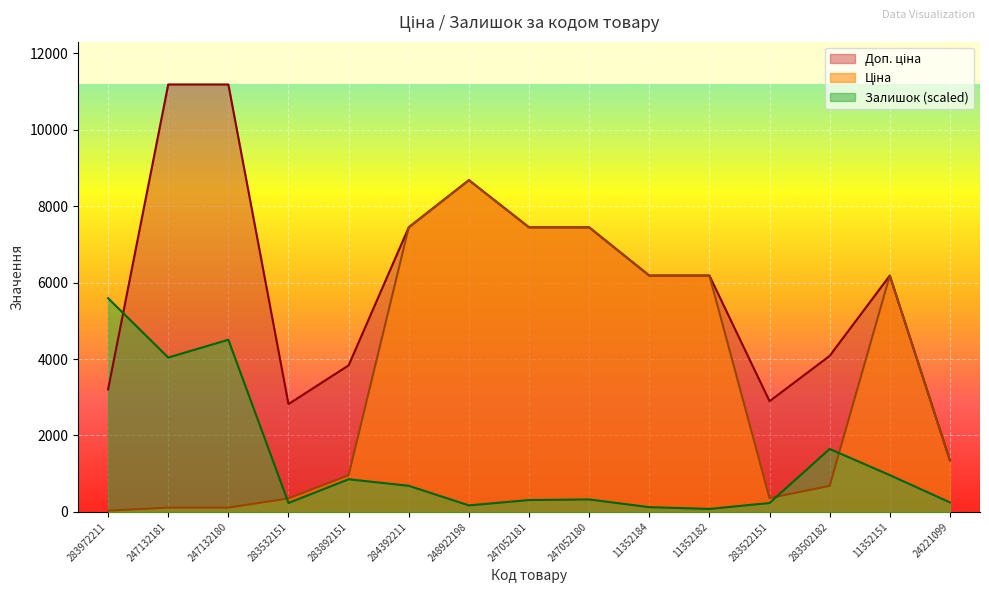

The value of Ціна at 283502182 is 175.2. True or false?

False